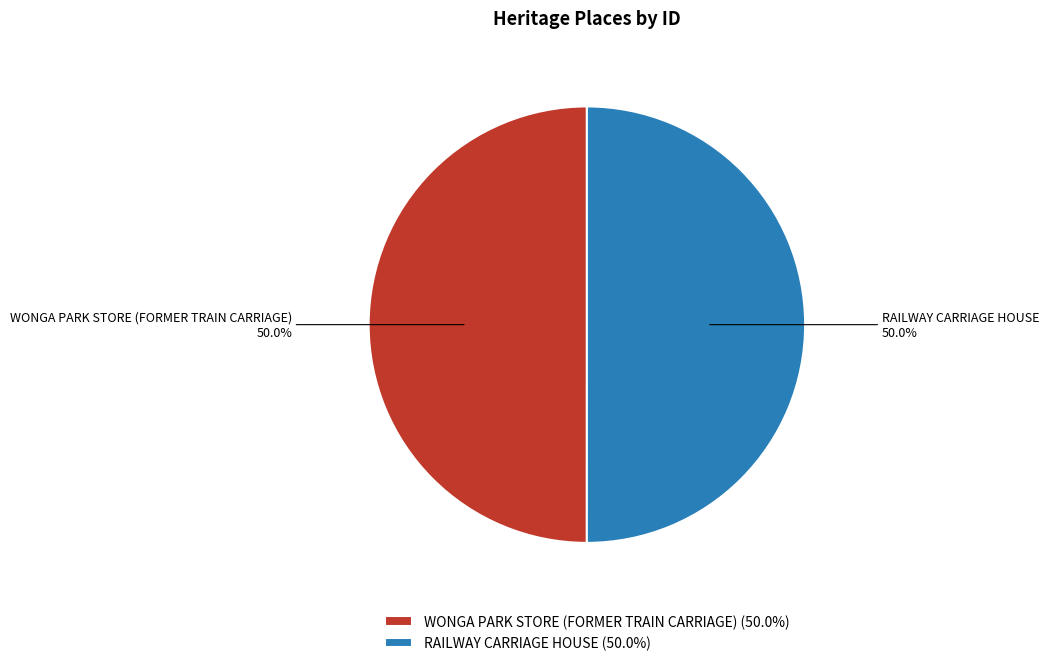

What is the ratio of the value at WONGA PARK STORE (FORMER TRAIN CARRIAGE) to the value at RAILWAY CARRIAGE HOUSE?

1.0